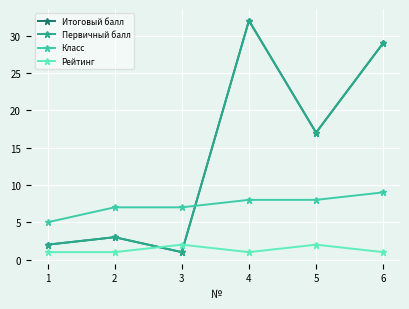

Does the chart have visible grid lines?

Yes